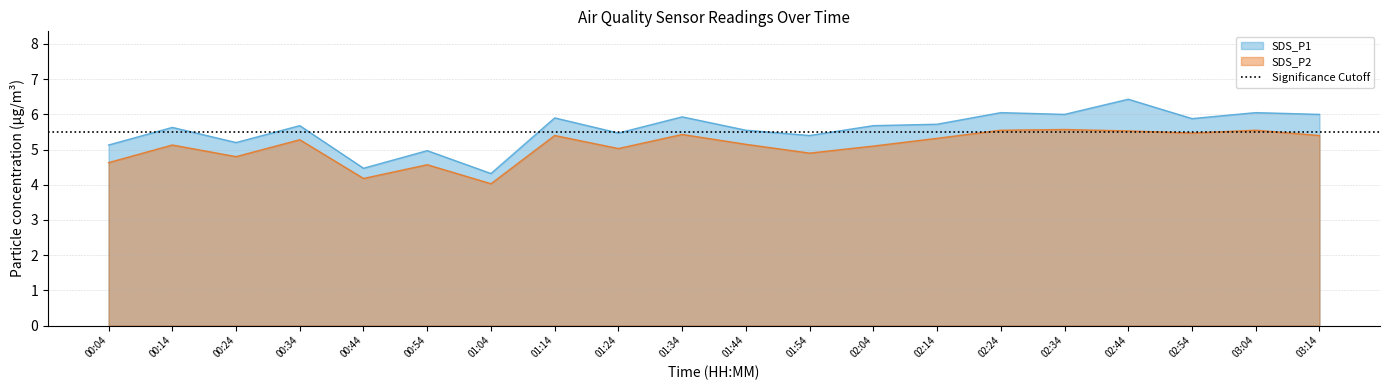

Does the chart have visible grid lines?

Yes